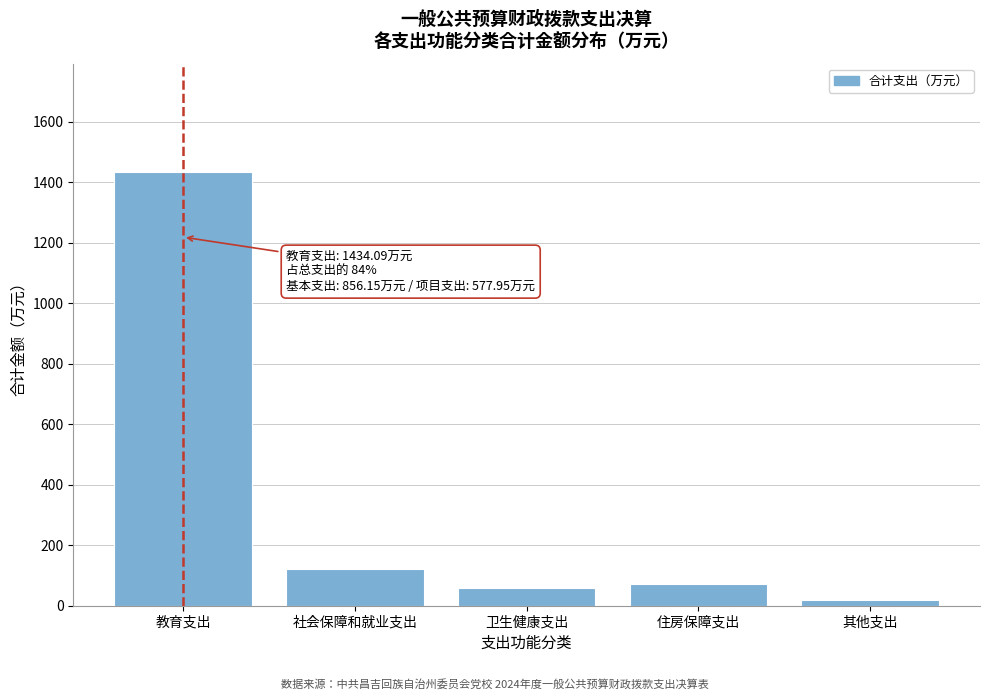

Reading left to right, transcribe all the data shown in this chart.

教育支出=1434.1	社会保障和就业支出=122.4	卫生健康支出=59.2	住房保障支出=72.1	其他支出=18.6